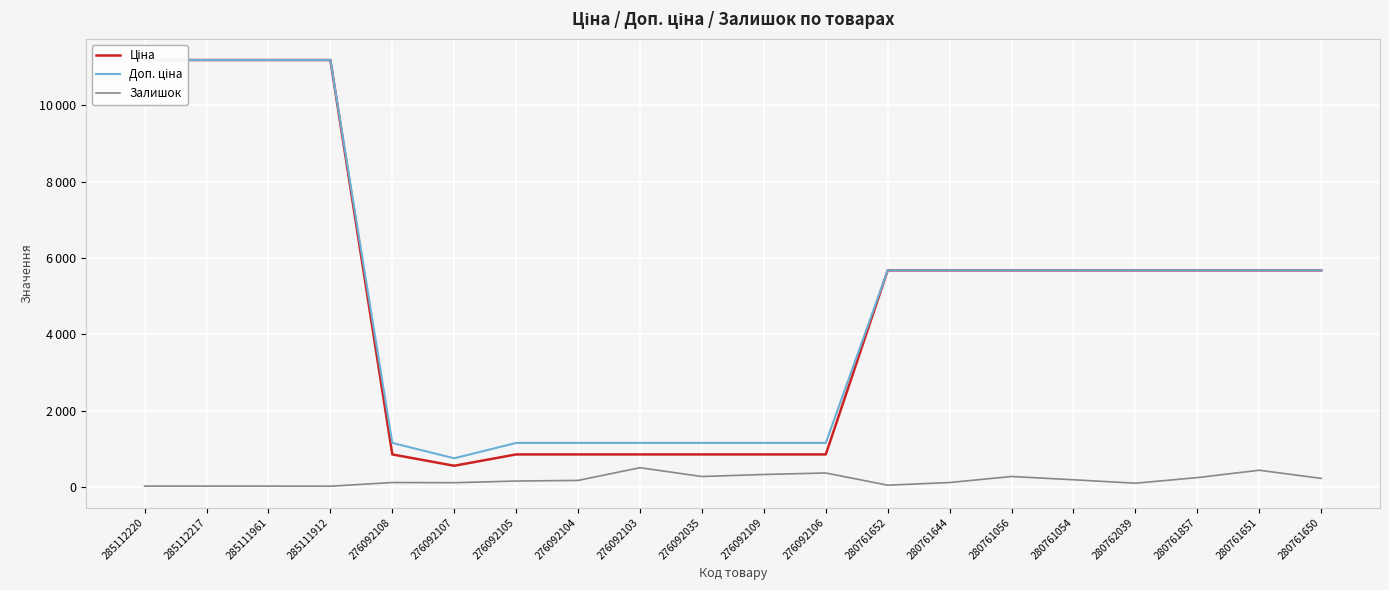

Rank the series by their maximum value, from lowest to highest.

Залишок, Ціна, Доп. ціна